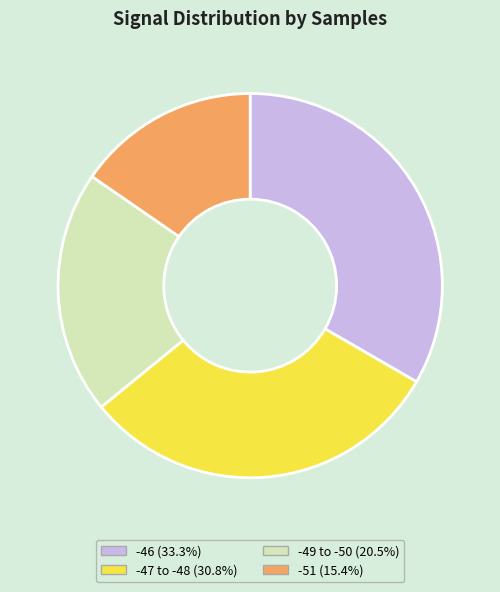

Is there a majority slice in this chart?

No